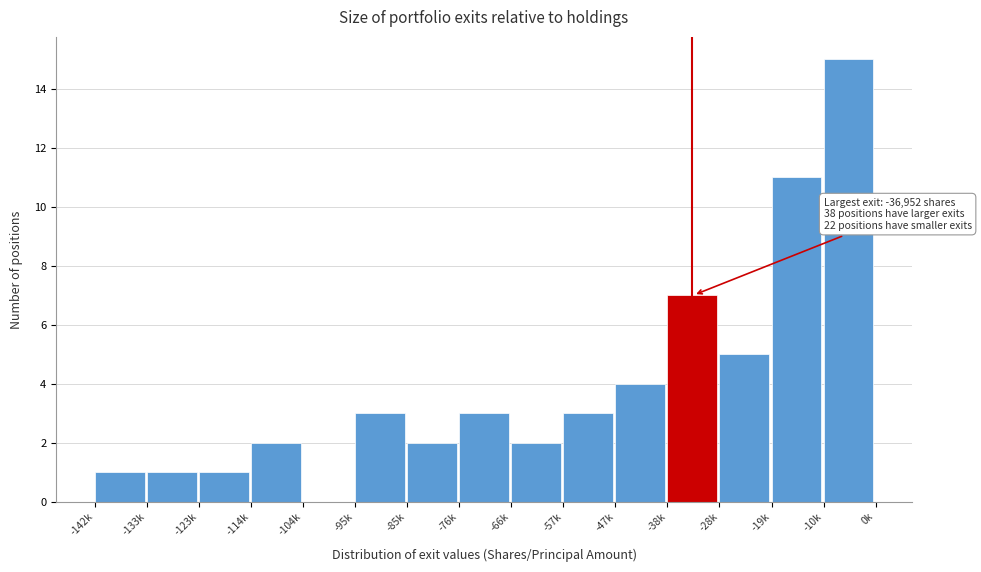

Reading right to left, transcribe all the data shown in this chart.

-10k=15	-19k=11	-28k=5	-38k=7	-47k=4	-57k=3	-66k=2	-76k=3	-85k=2	-95k=3	-104k=0	-114k=2	-123k=1	-133k=1	-142k=1